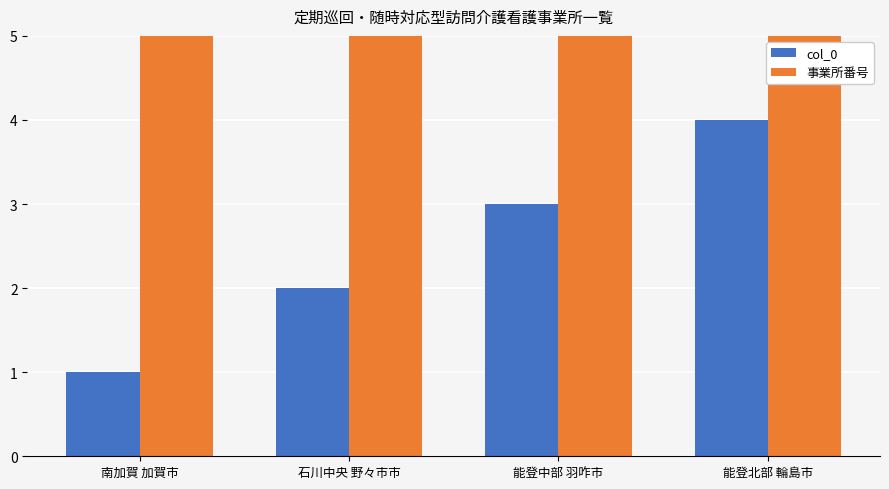

The value of col_0 at 石川中央 野々市市 is 1.0. True or false?

False